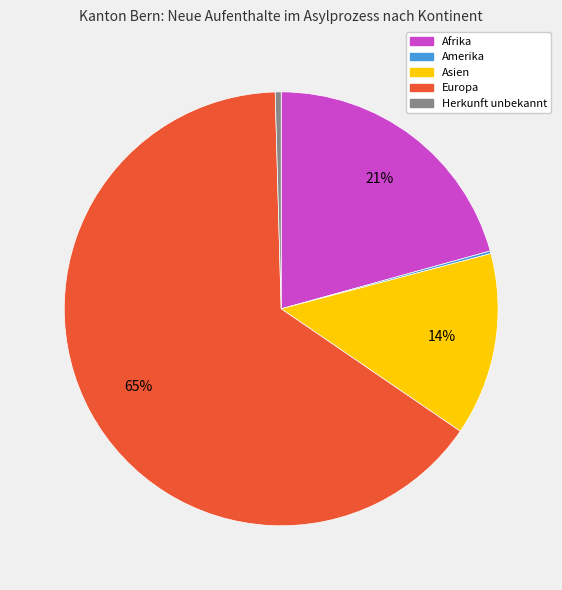

Does any single category account for the majority?

Yes